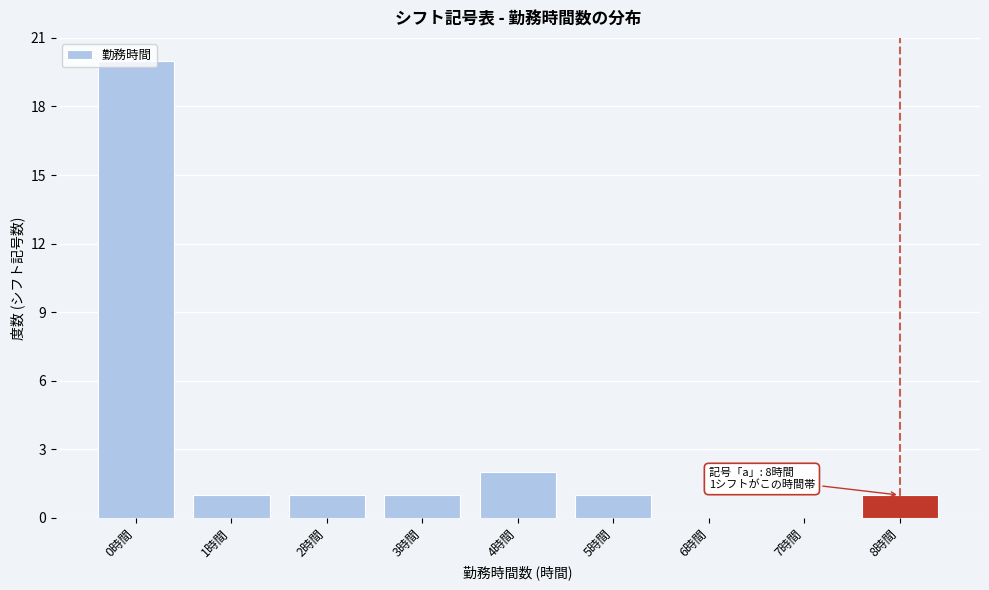

What is the sum of the values at 5時間 and 4時間?

3